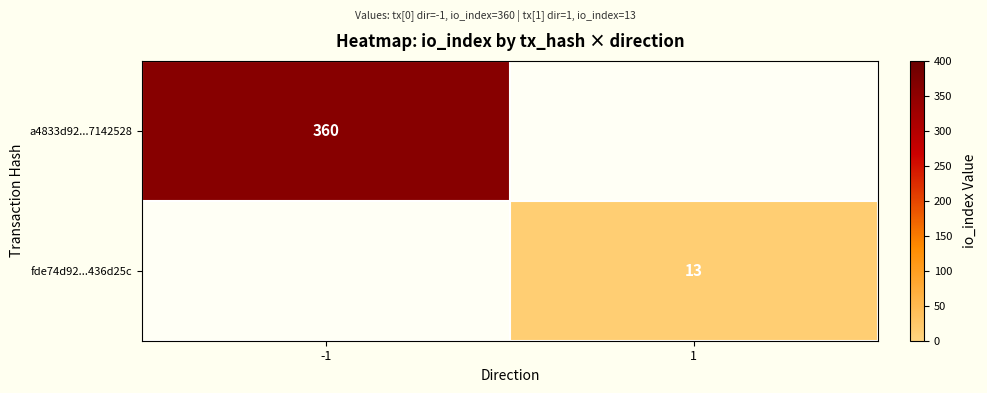

At how many categories does at least one series exceed 287?

1